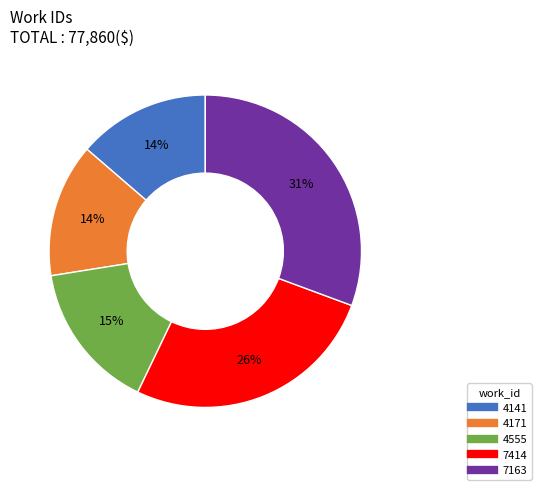

True or false: 4555 accounts for 28% of the total.

False